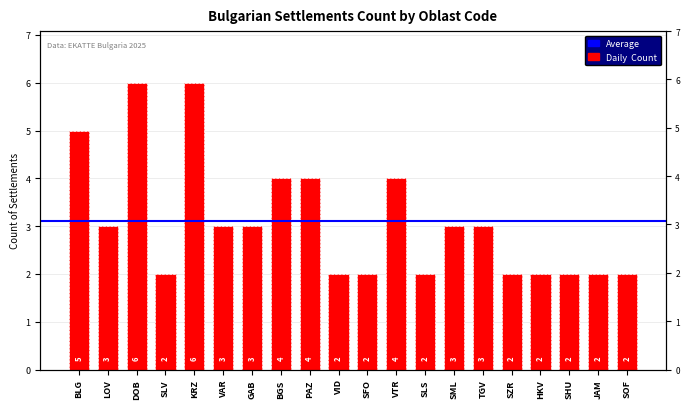

At which label is the value closest to 4?

BGS